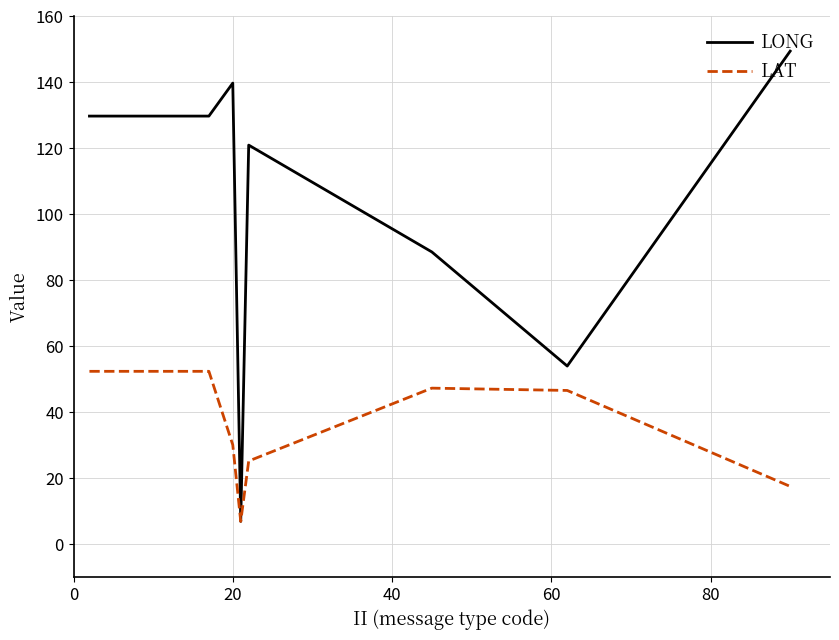

Which series has the largest range (max minus min)?

LONG